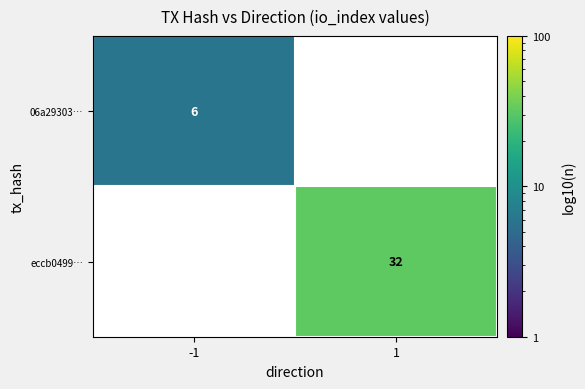

Count the number of data series in this chart.

2